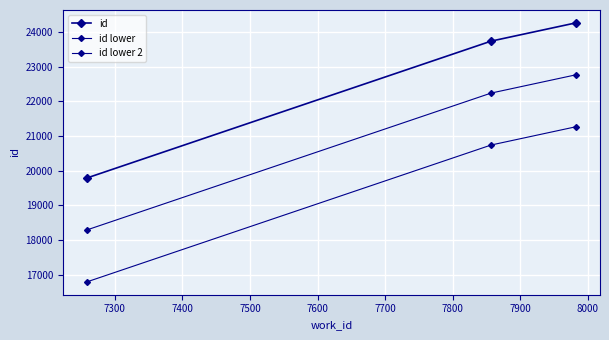

What is the greatest value displayed?

24267